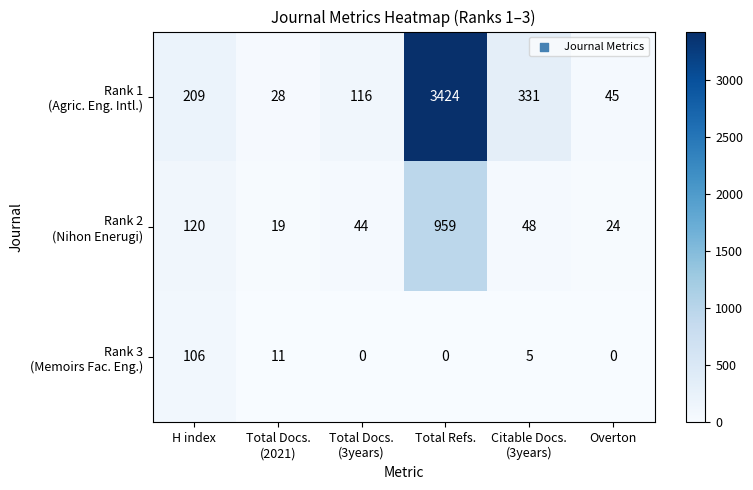

At how many categories does at least one series exceed 145?

3